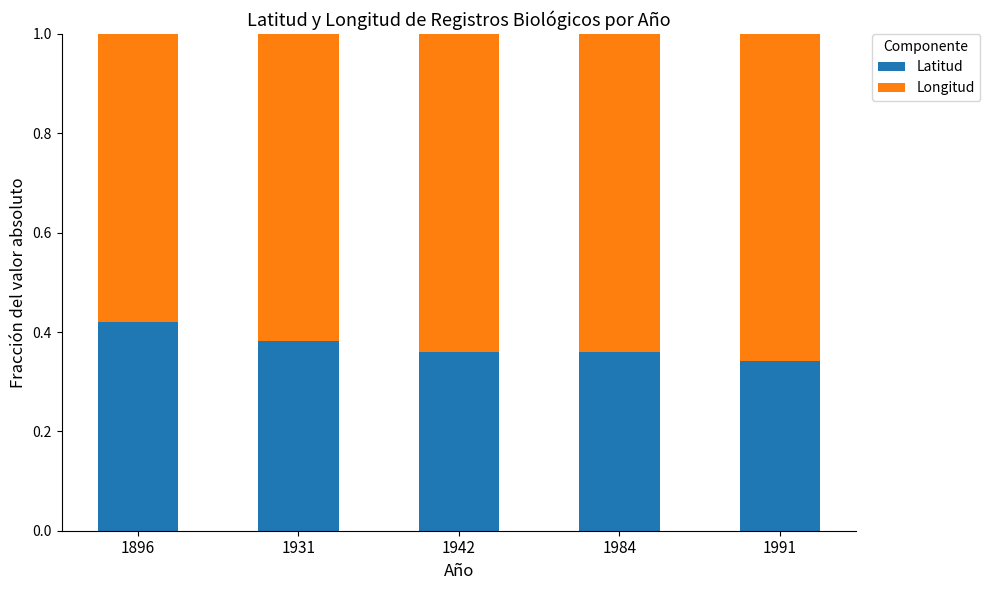

The value of Latitud at 1942 is 0.6. True or false?

False